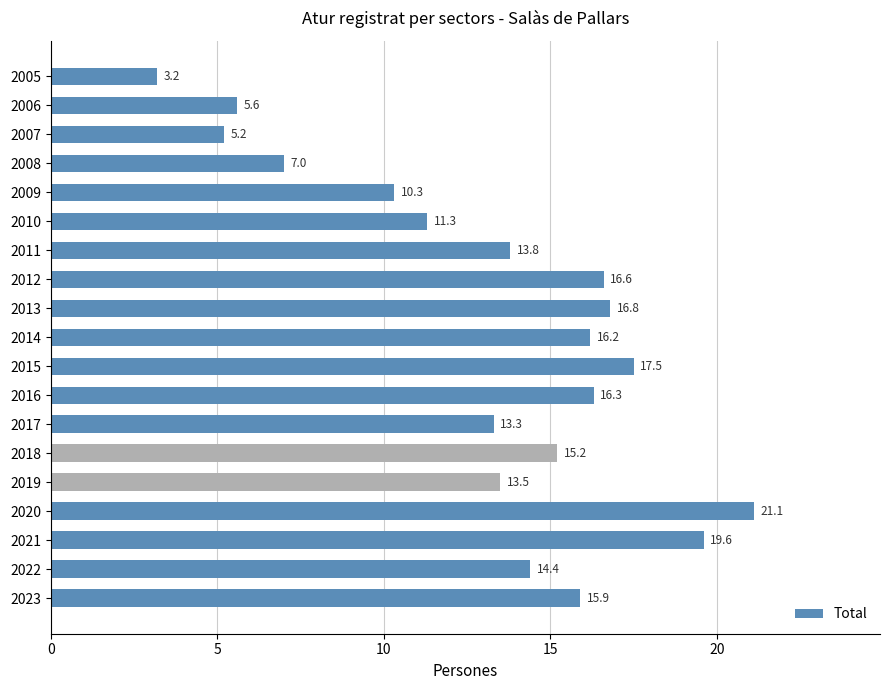

What is the change in value from 2021 to 2012?

-3.0